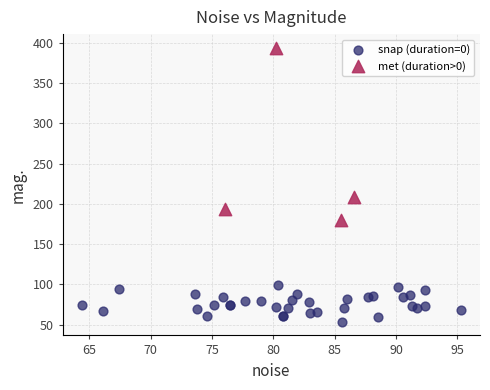

Which series has the largest Y range (max minus min)?

met (duration>0)